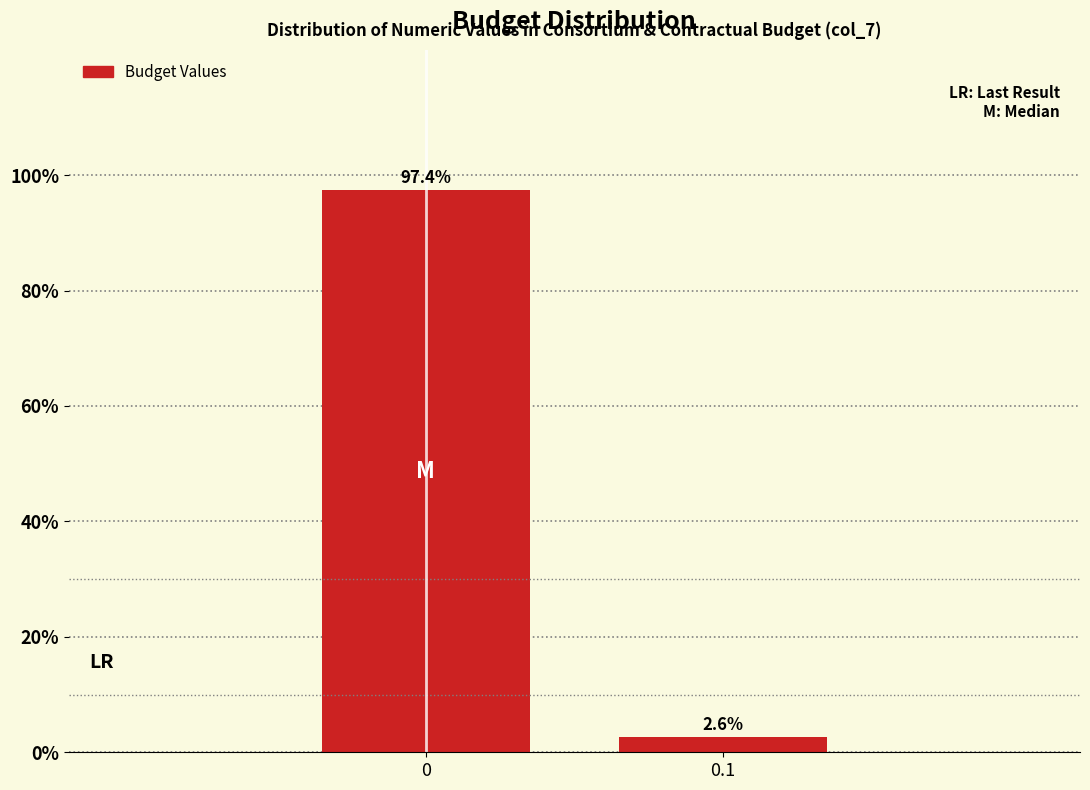

Reading left to right, extract all data points from this chart.

0=97.4	0.1=2.6